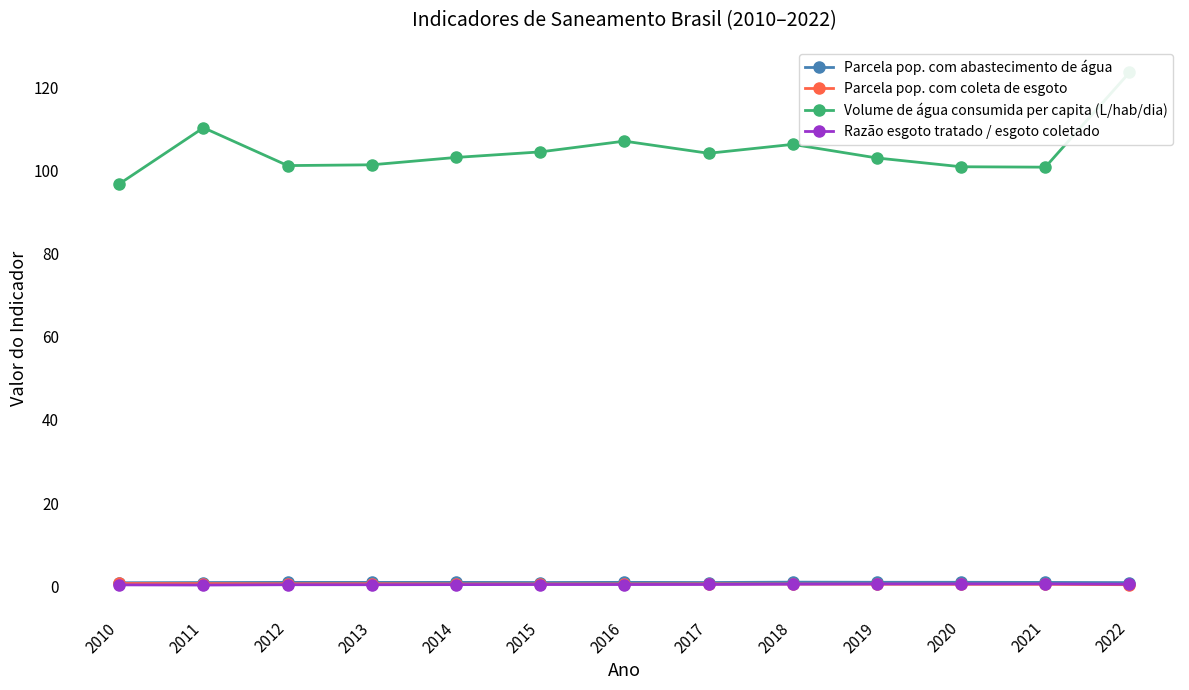

At which label does Razão esgoto tratado / esgoto coletado reach its peak?

2021